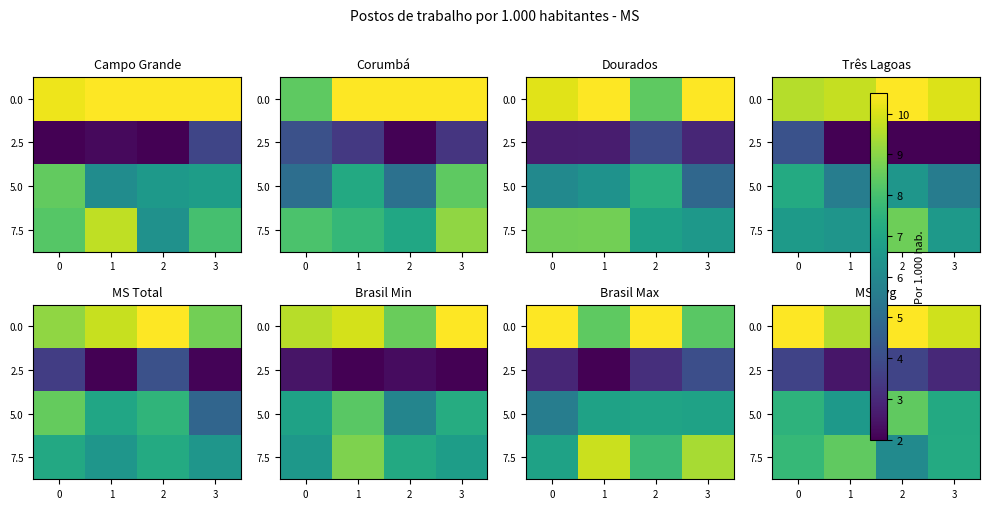

What is the sum of all 5.0 values?

29.7